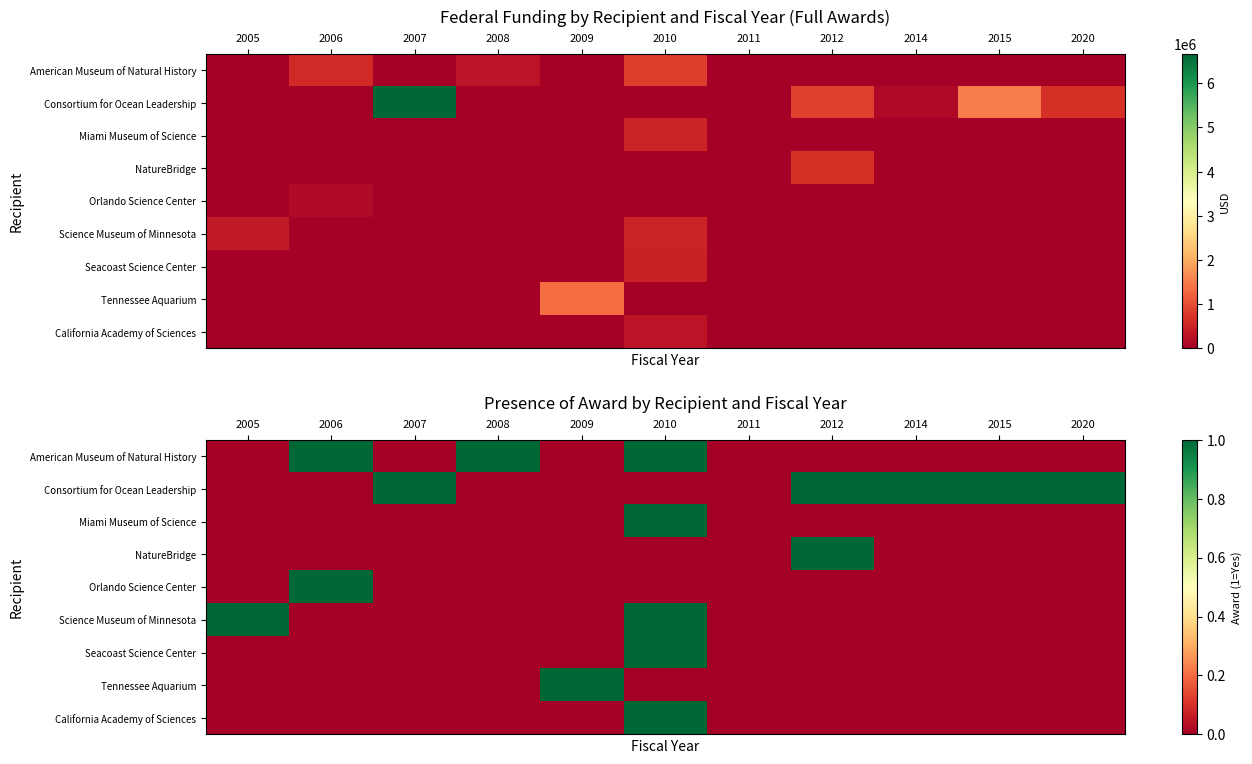

Where is Seacoast Science Center nearest to the value 0?

2005